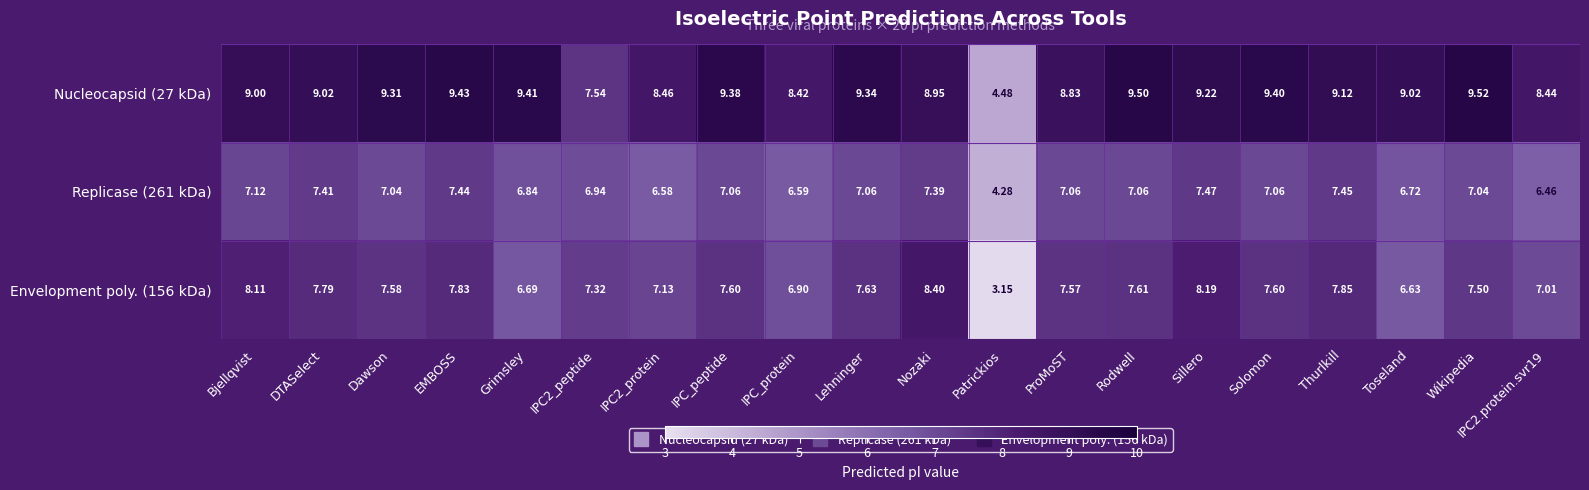

Which label corresponds to the largest value in the chart?

Wikipedia